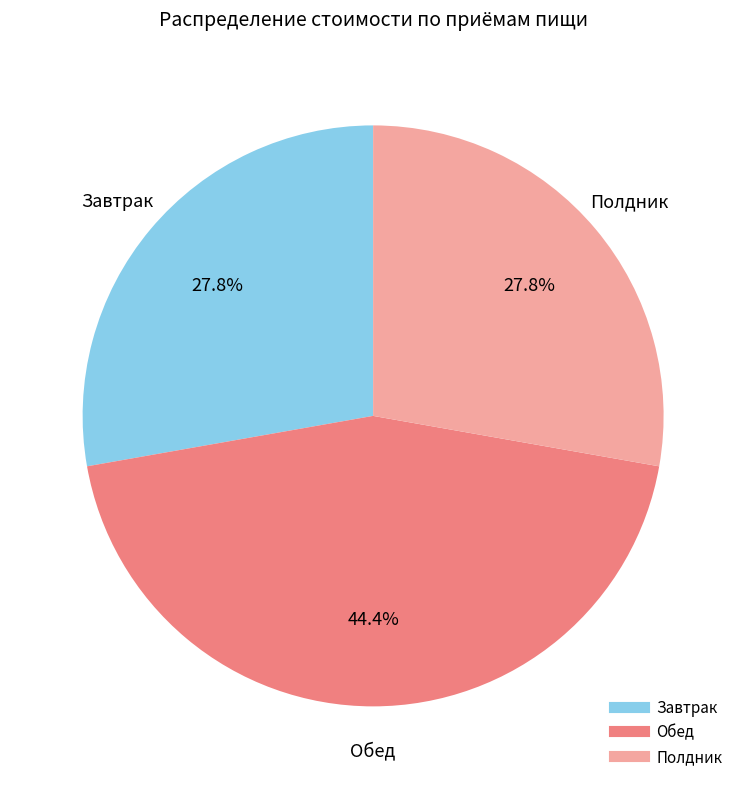

Is there any slice that represents more than half of the pie?

No